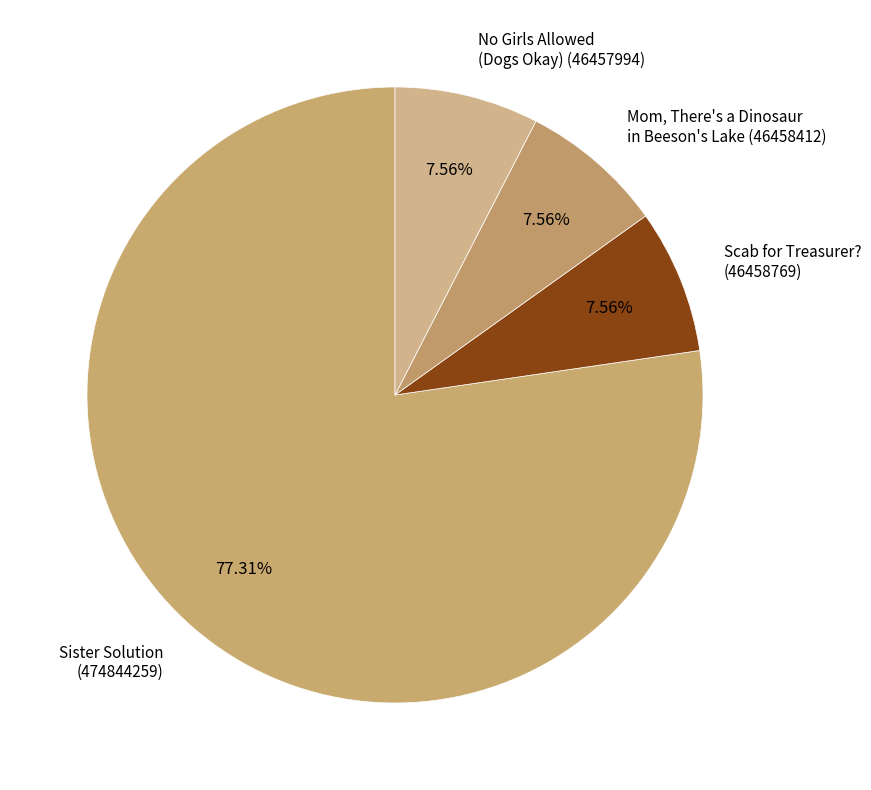

Which category has the biggest portion of the pie?

Sister Solution (474844259)